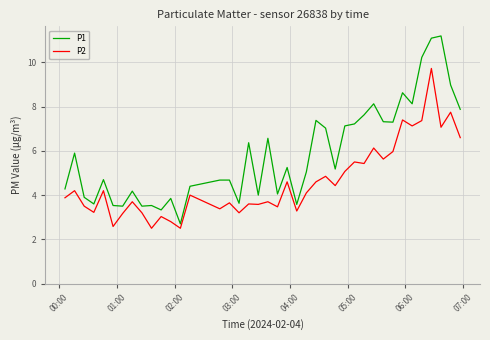

What is the difference between the maximum and minimum values in the P2 series?

7.2